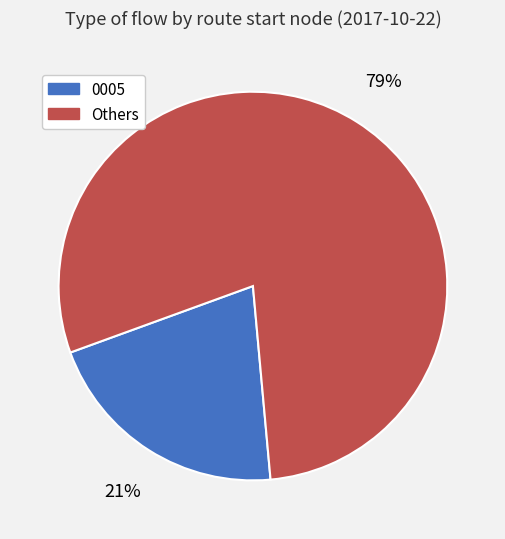

Which slice is the largest?

Others